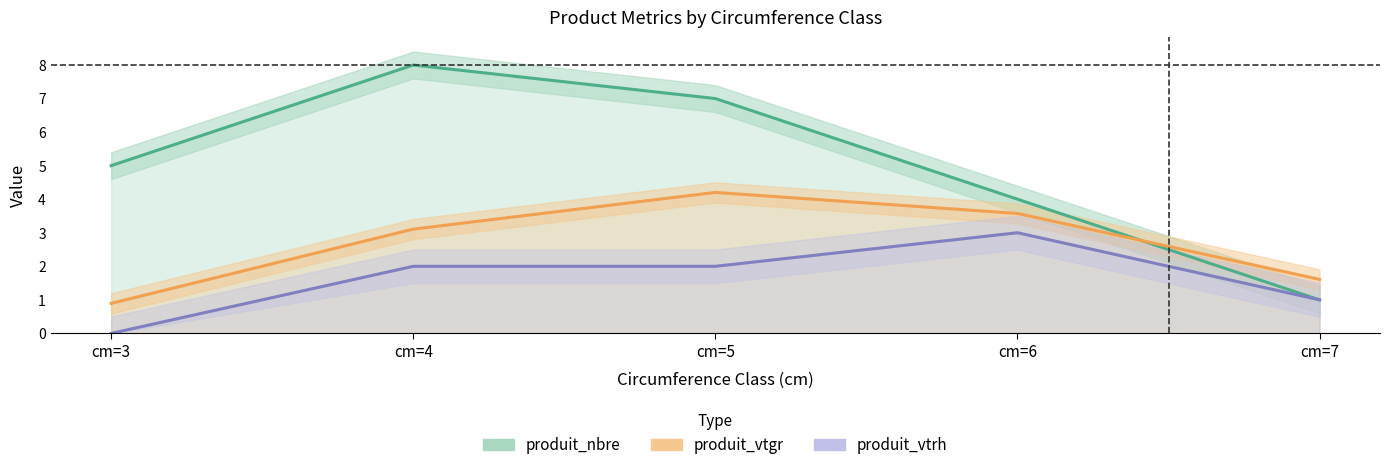

Where is produit_nbre nearest to the value 4?

cm=6